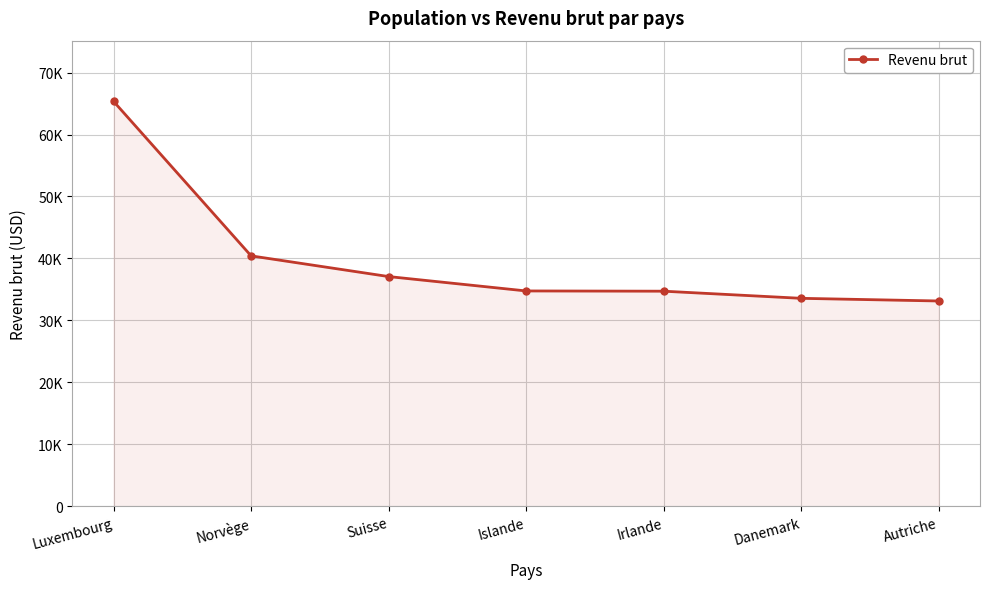

What is the sum of the values at Suisse and Autriche?

70220